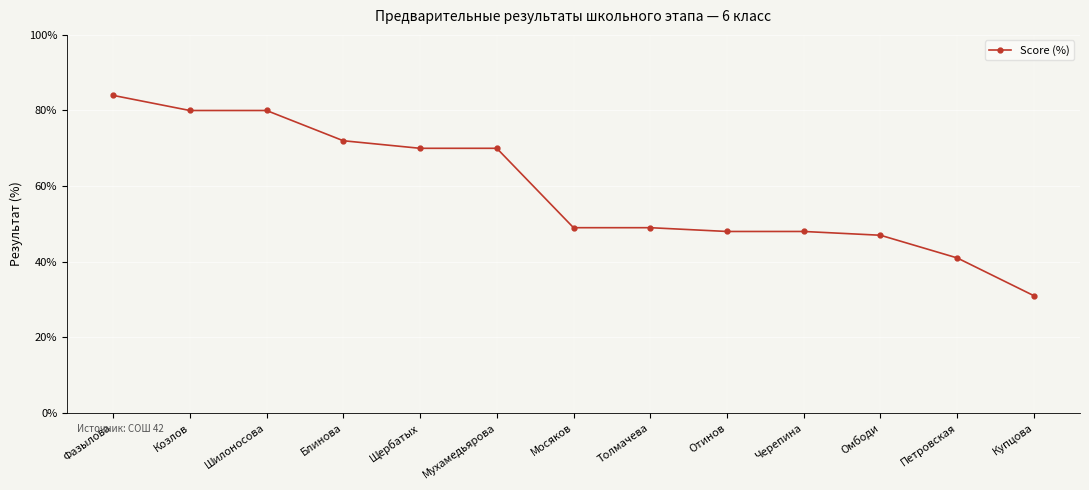

What is the smallest value displayed?

0.3